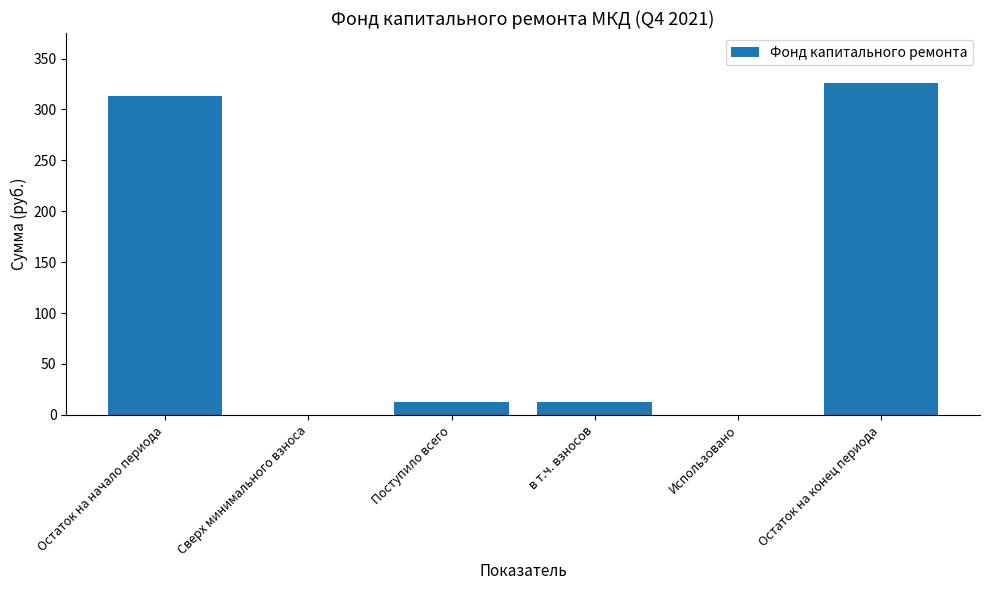

Reading left to right, list all the values displayed in this chart.

313.4	0.0	12.8	12.8	0.0	326.2